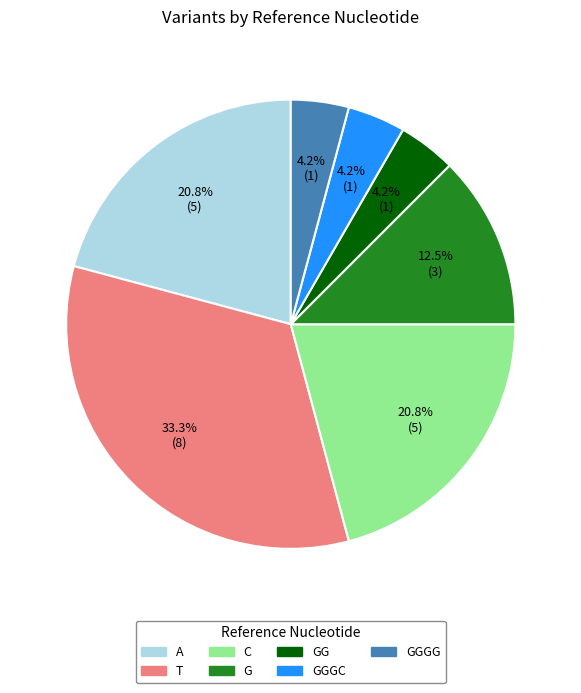

Is there any slice that represents more than half of the pie?

No